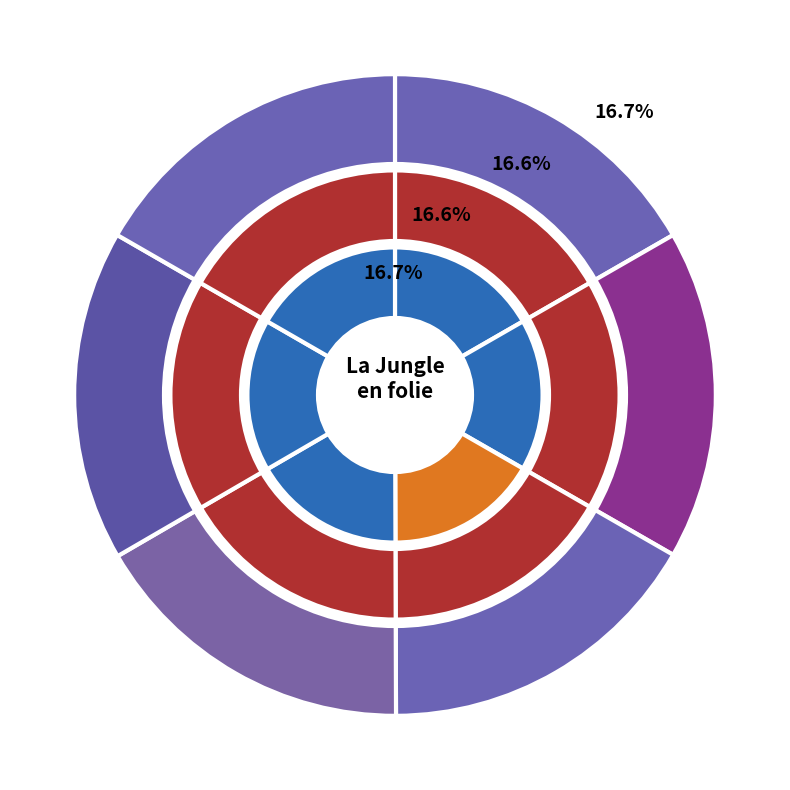

Is 120 the majority of the pie?

No